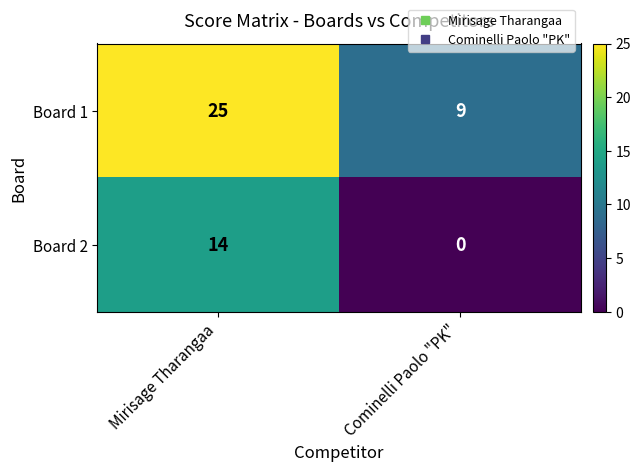

What is the sum of the Board 1 values at Mirisage Tharangaa and Cominelli Paolo "PK"?

34